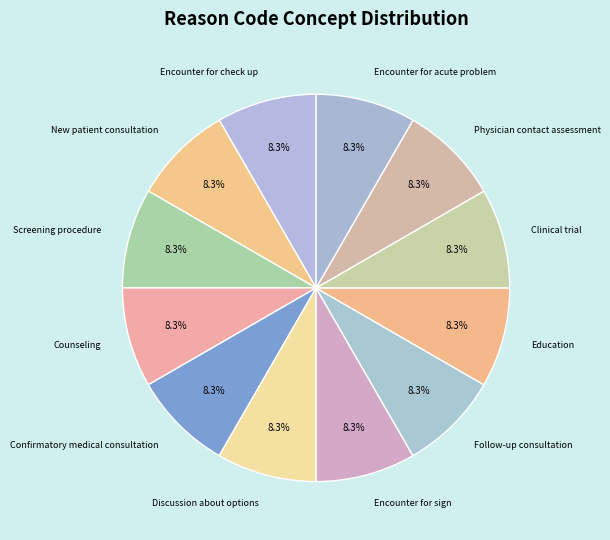

How many segments does this pie chart have?

12